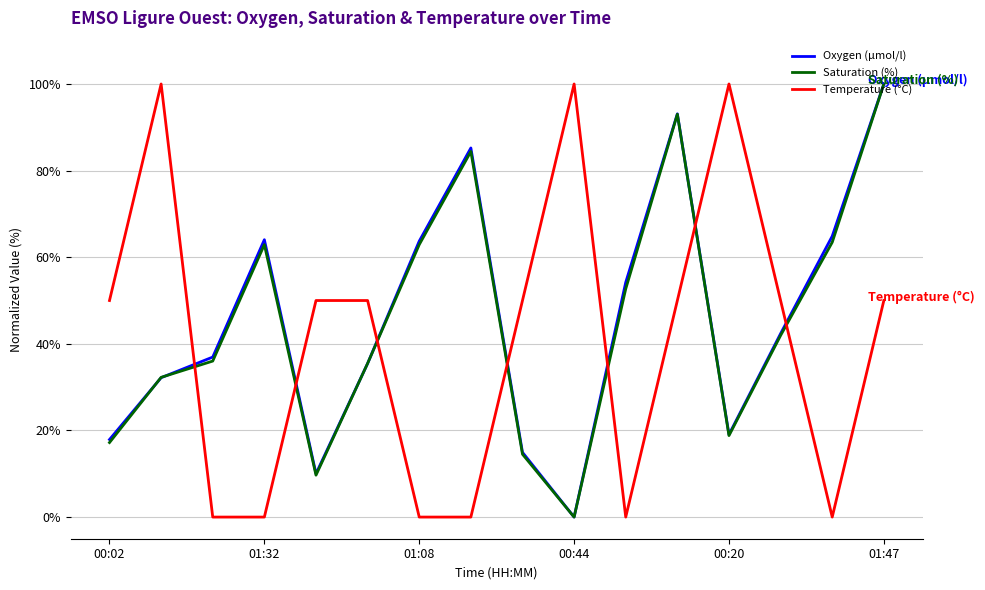

After their last crossing, which series has the higher values: Oxygen (µmol/l) or Temperature (°C)?

Oxygen (µmol/l)